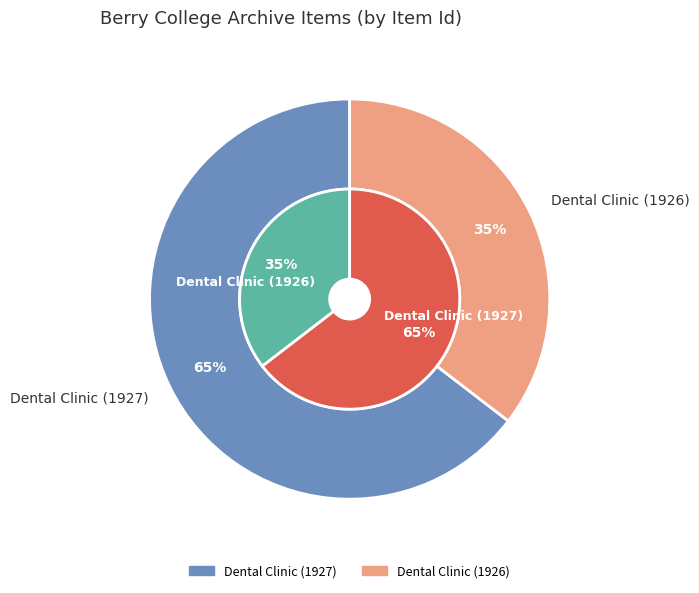

What is the largest slice in the pie chart?

Dental Clinic (1927)